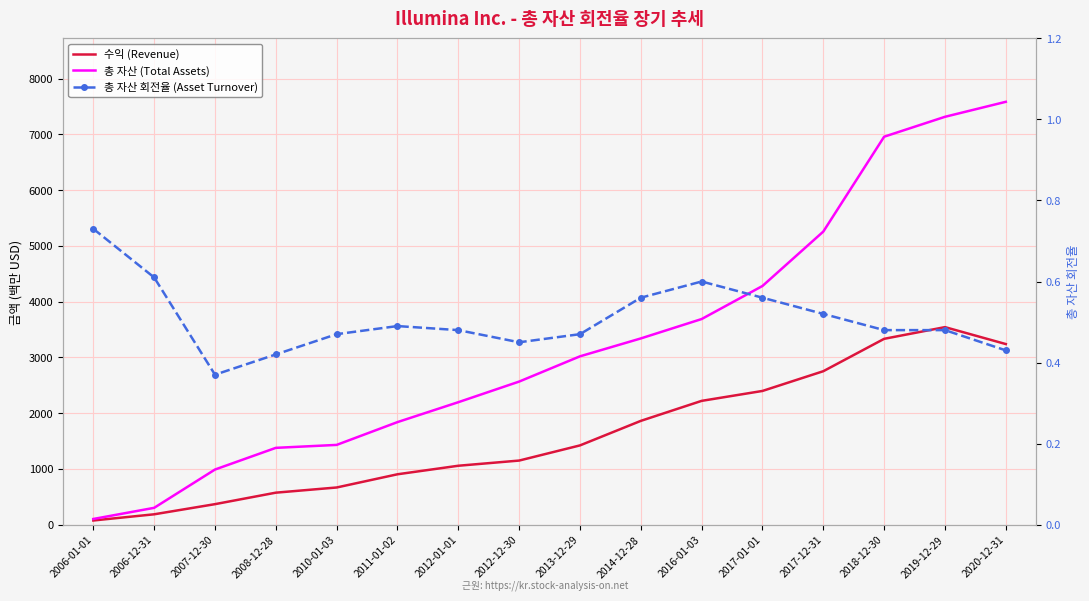

At which label is 수익 (Revenue) closest to 1808?

2014-12-28